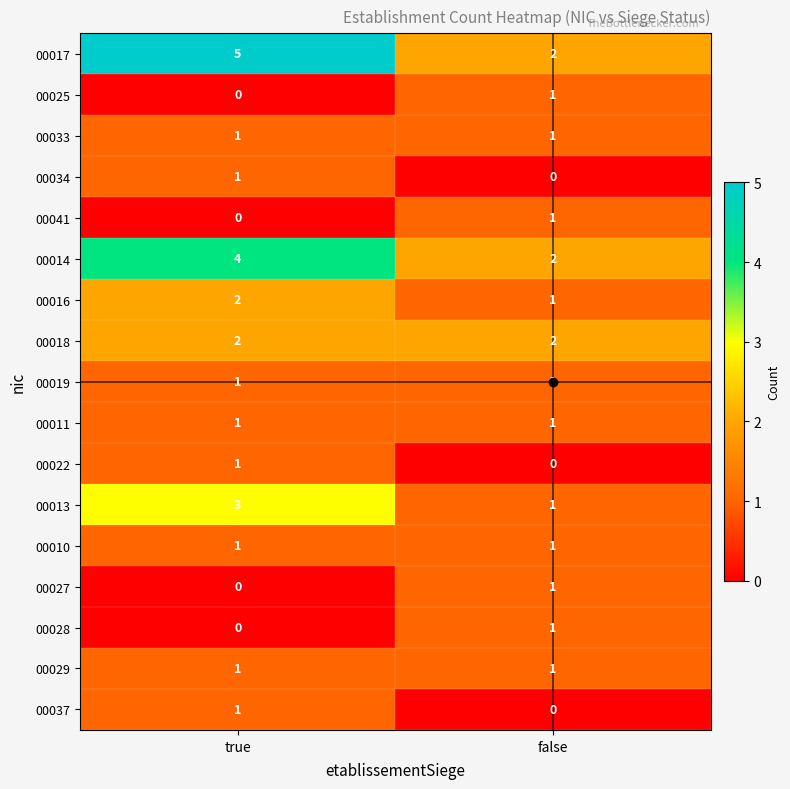

True or false: 00011 has a value of 1 at false.

True